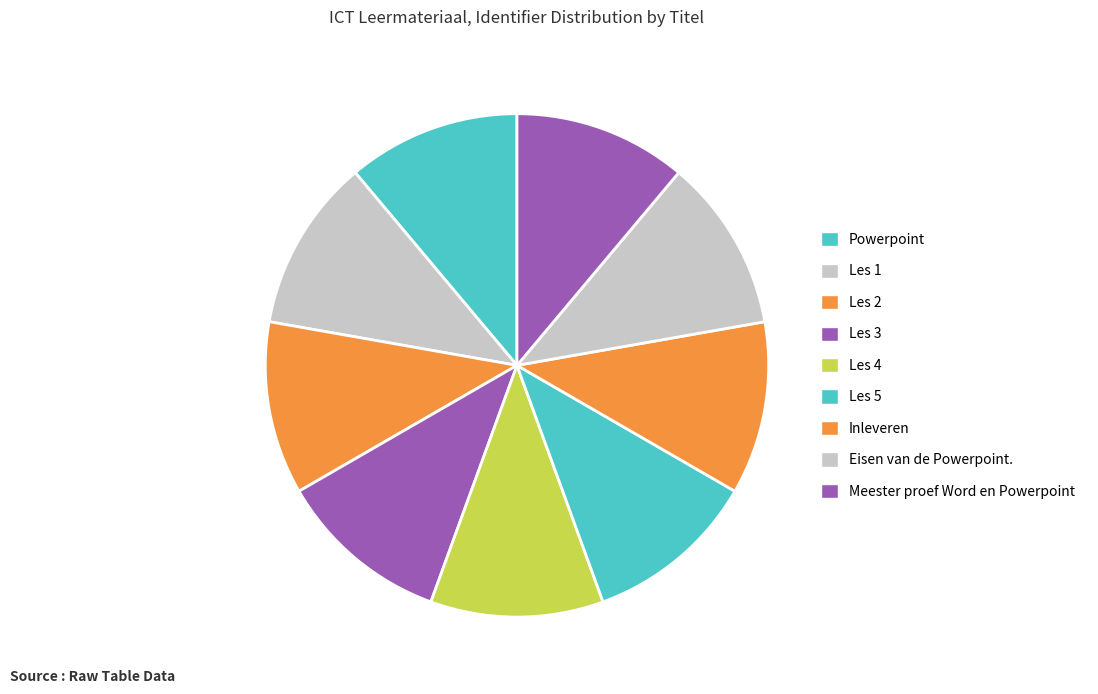

Count the number of slices in the pie.

9